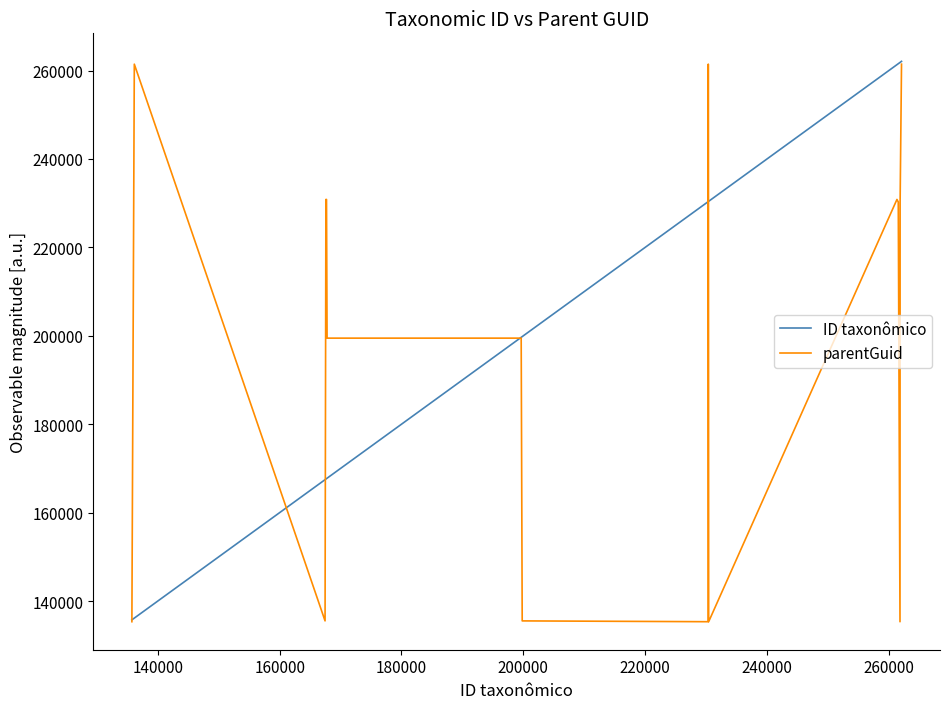

What is the minimum value for parentGuid?

135323